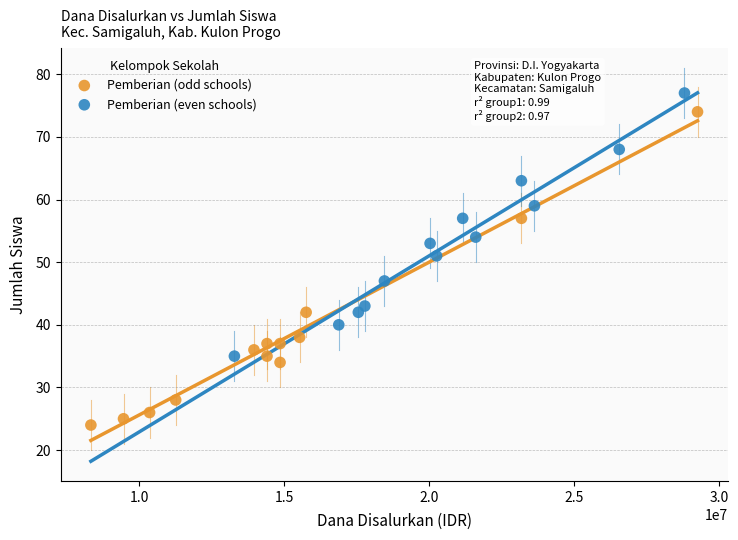

What are all the series names shown in the legend?

Pemberian (odd schools), Pemberian (even schools)